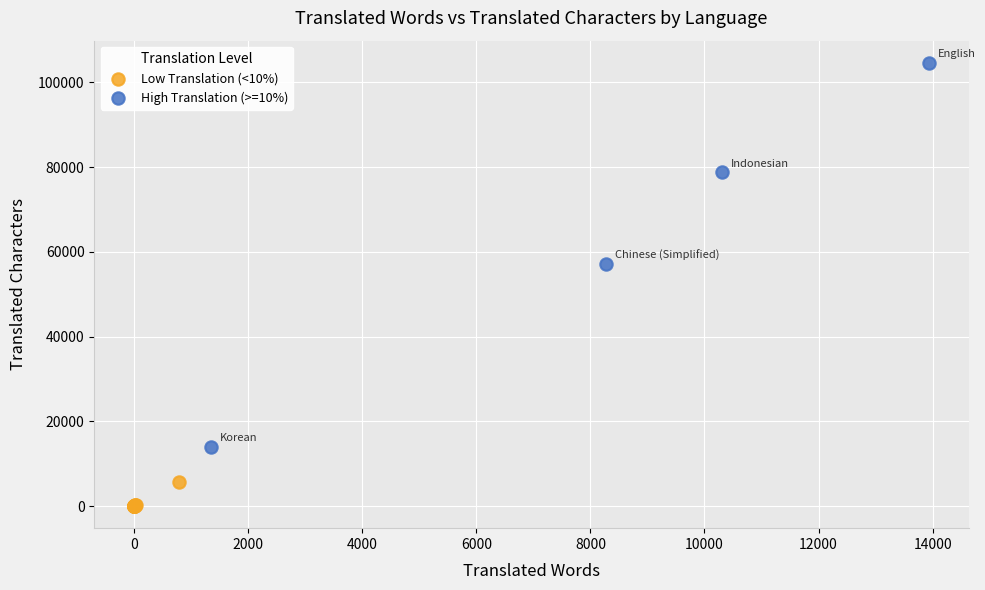

Which series contains the lowest Y value?

Low Translation (<10%)